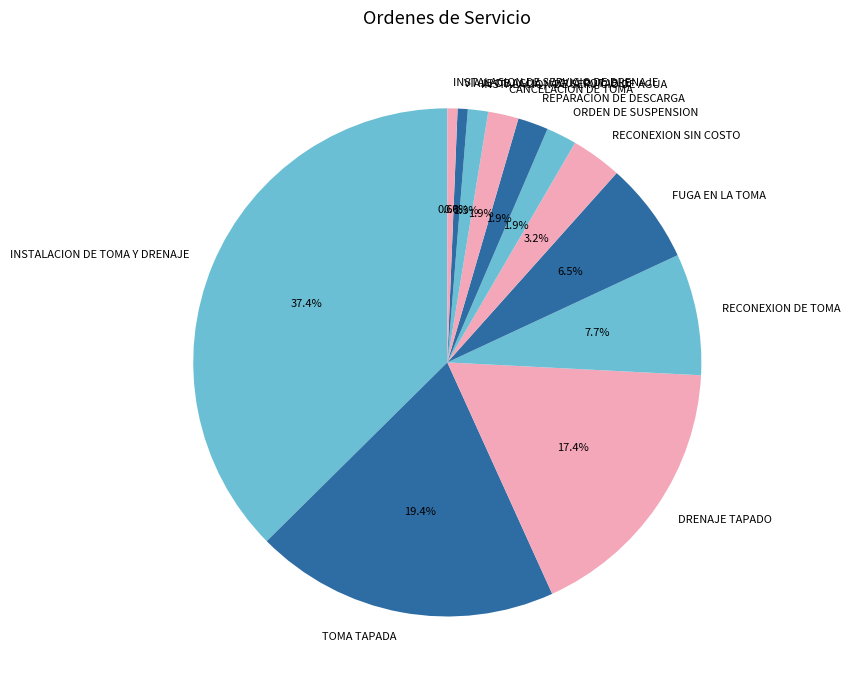

The INSTALACION DE TOMA Y DRENAJE slice represents 37% of the pie. True or false?

True